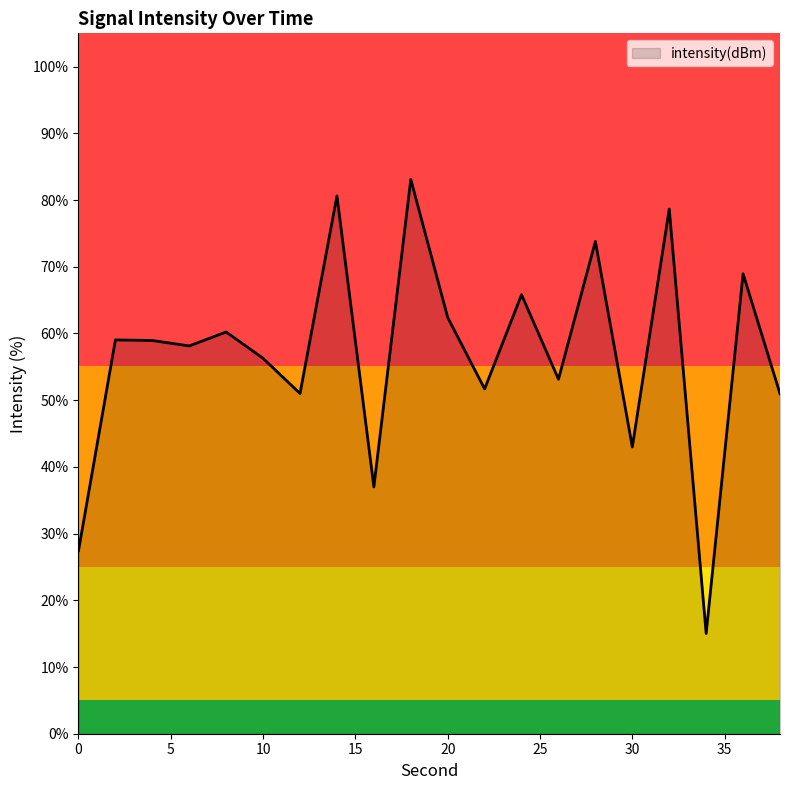

What is the difference between the maximum and minimum values?

68.1